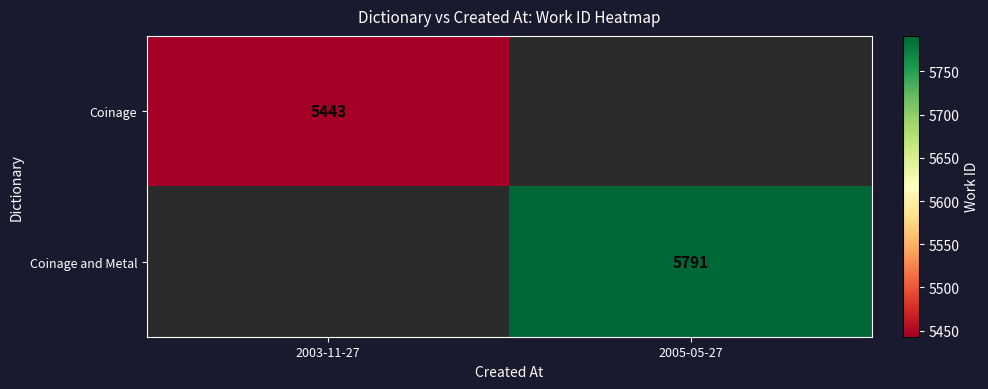

Is it true that Coinage and Metal equals 5791 at 2005-05-27?

True